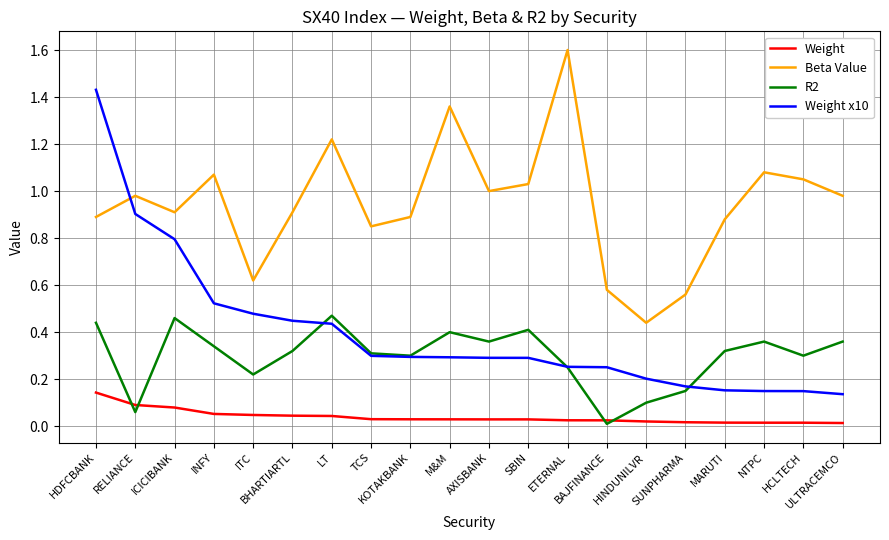

The Weight x10 series shows 0.1 at M&M. True or false?

False